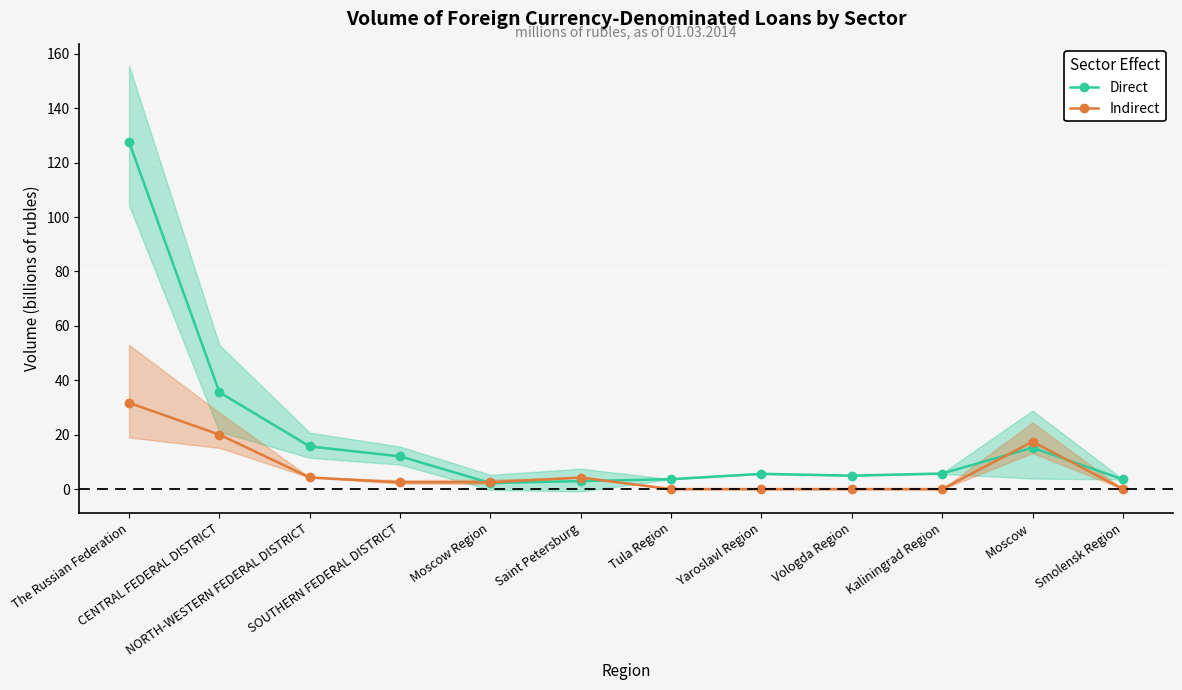

What are all the series names shown in the legend?

Direct, Indirect